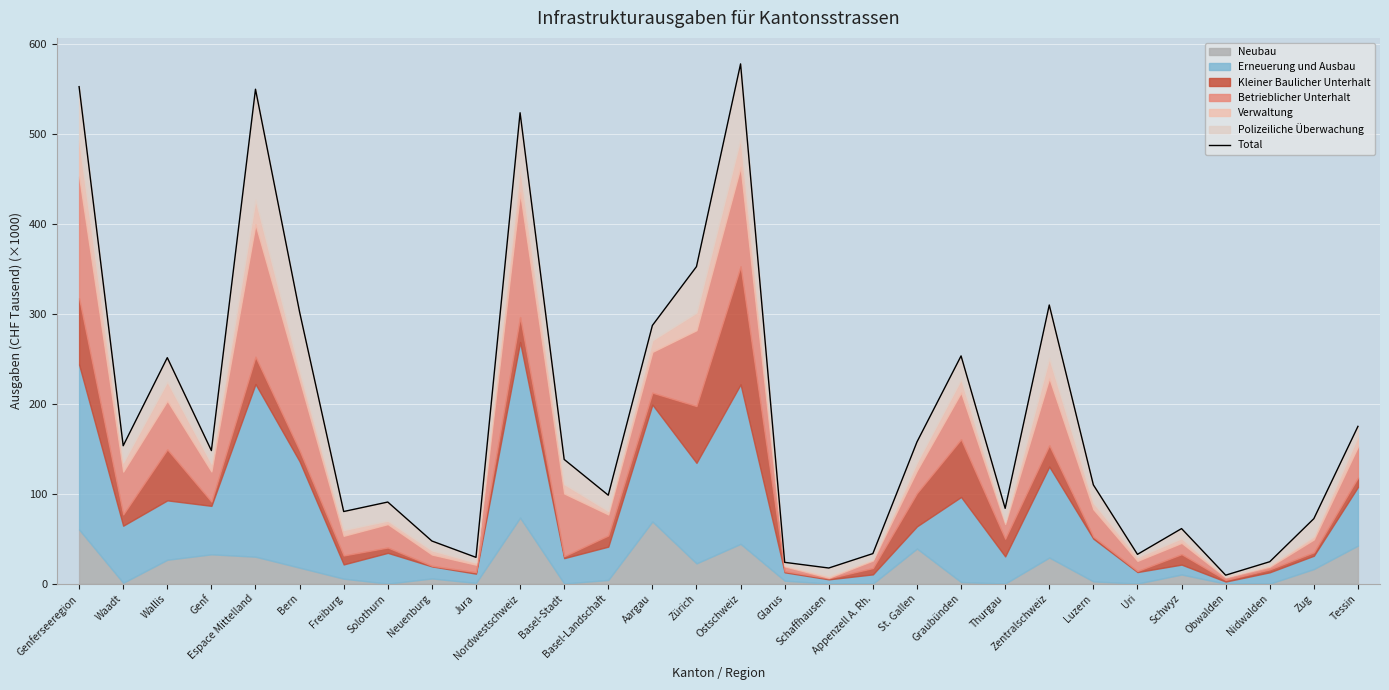

What is the sum of all values?

5550.3